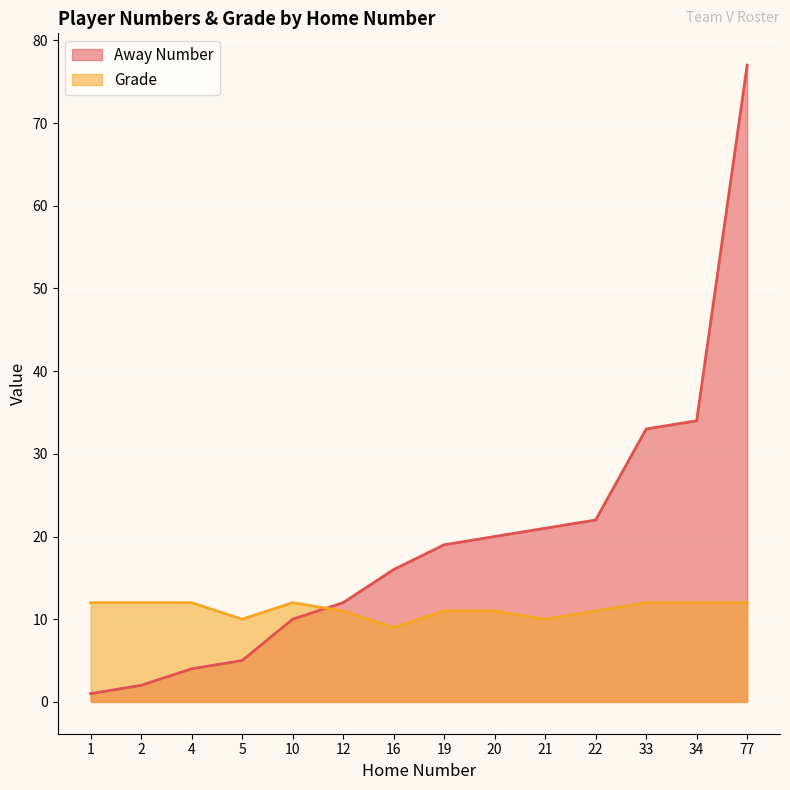

Which category has the highest value across all series?

77